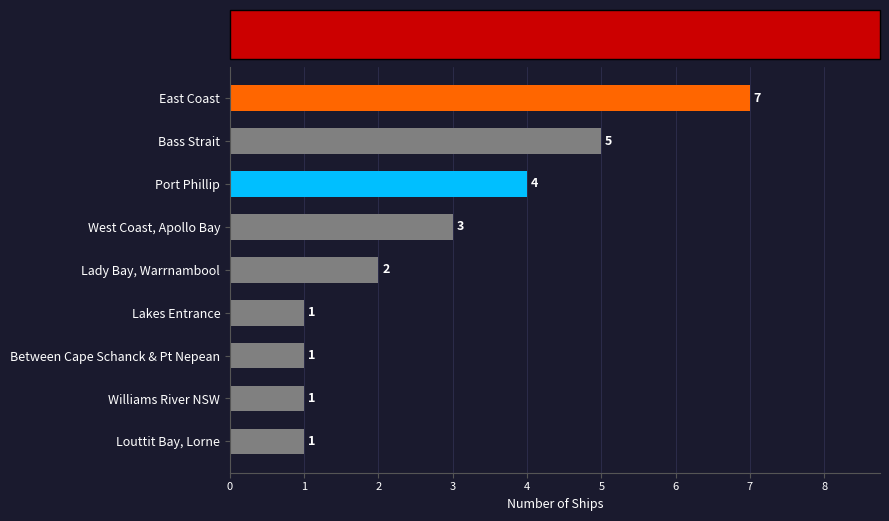

What is the sum of all values?

25